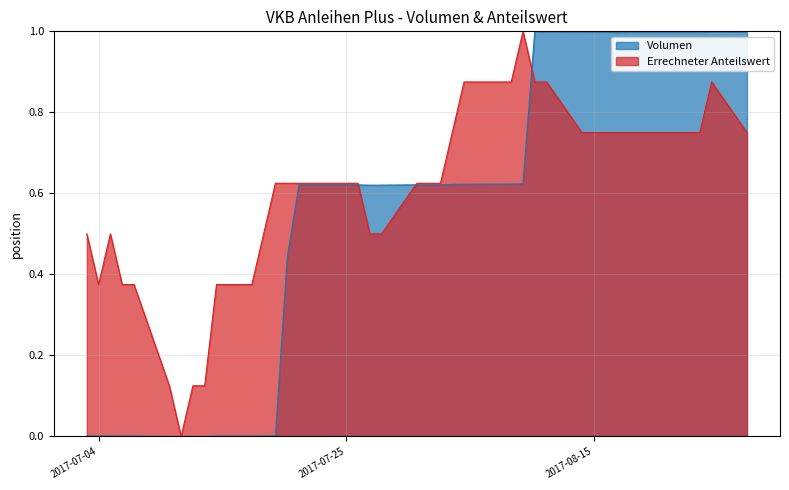

Reading right to left, transcribe all the data shown in this chart.

Volumen: 2017-08-28=1.0	2017-08-25=1.0	2017-08-24=1.0	2017-08-23=1.0	2017-08-22=1.0	2017-08-21=1.0	2017-08-18=1.0	2017-08-17=1.0	2017-08-16=1.0	2017-08-14=1.0	2017-08-11=1.0	2017-08-10=1.0	2017-08-09=0.6	2017-08-08=0.6	2017-08-07=0.6	2017-08-04=0.6	2017-08-03=0.6	2017-08-02=0.6	2017-08-01=0.6	2017-07-31=0.6	2017-07-28=0.6	2017-07-27=0.6	2017-07-26=0.6	2017-07-25=0.6	2017-07-24=0.6	2017-07-21=0.6	2017-07-20=0.4	2017-07-19=0.0	2017-07-18=0.0	2017-07-17=0.0	2017-07-14=0.0	2017-07-13=0.0	2017-07-12=0.0	2017-07-11=0.0	2017-07-10=0.0	2017-07-07=0.0	2017-07-06=0.0	2017-07-05=0.0	2017-07-04=0.0	2017-07-03=0.0
Errechneter Anteilswert: 2017-08-28=0.7	2017-08-25=0.9	2017-08-24=0.7	2017-08-23=0.7	2017-08-22=0.7	2017-08-21=0.7	2017-08-18=0.7	2017-08-17=0.7	2017-08-16=0.7	2017-08-14=0.7	2017-08-11=0.9	2017-08-10=0.9	2017-08-09=1.0	2017-08-08=0.9	2017-08-07=0.9	2017-08-04=0.9	2017-08-03=0.7	2017-08-02=0.6	2017-08-01=0.6	2017-07-31=0.6	2017-07-28=0.5	2017-07-27=0.5	2017-07-26=0.6	2017-07-25=0.6	2017-07-24=0.6	2017-07-21=0.6	2017-07-20=0.6	2017-07-19=0.6	2017-07-18=0.5	2017-07-17=0.4	2017-07-14=0.4	2017-07-13=0.1	2017-07-12=0.1	2017-07-11=0.0	2017-07-10=0.1	2017-07-07=0.4	2017-07-06=0.4	2017-07-05=0.5	2017-07-04=0.4	2017-07-03=0.5